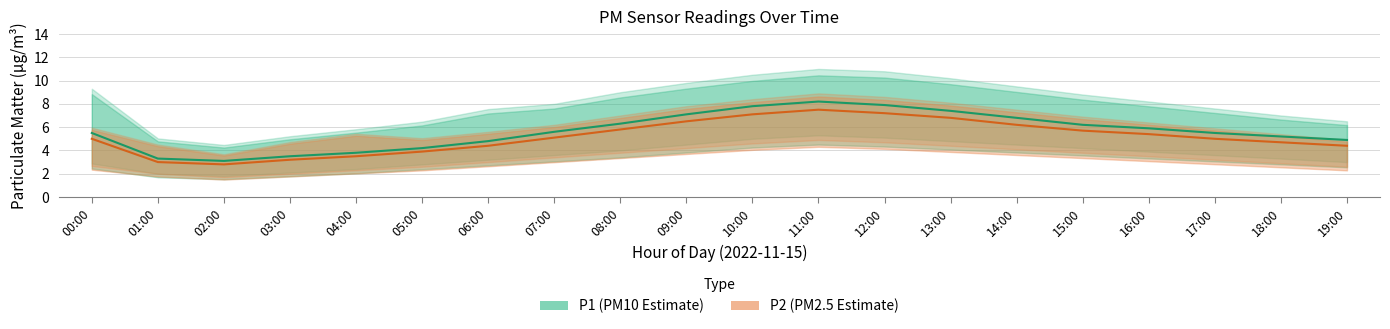

Where is P2 (PM2.5 Estimate) nearest to the value 5?

00:00